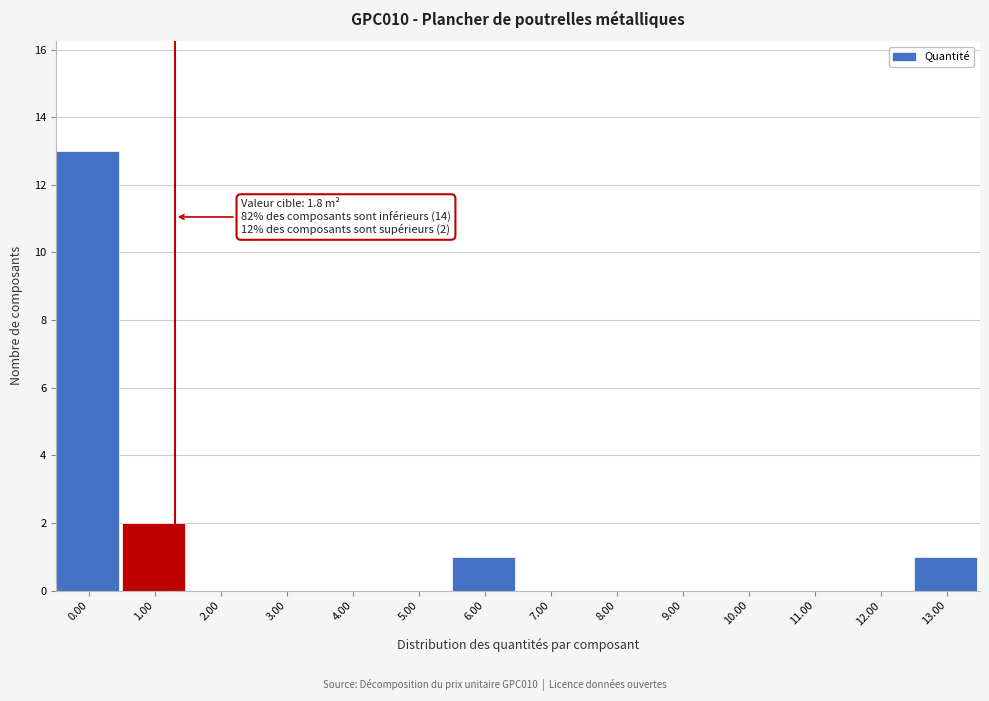

Reading left to right, transcribe all the data shown in this chart.

0.00=13	1.00=2	2.00=0	3.00=0	4.00=0	5.00=0	6.00=1	7.00=0	8.00=0	9.00=0	10.00=0	11.00=0	12.00=0	13.00=1